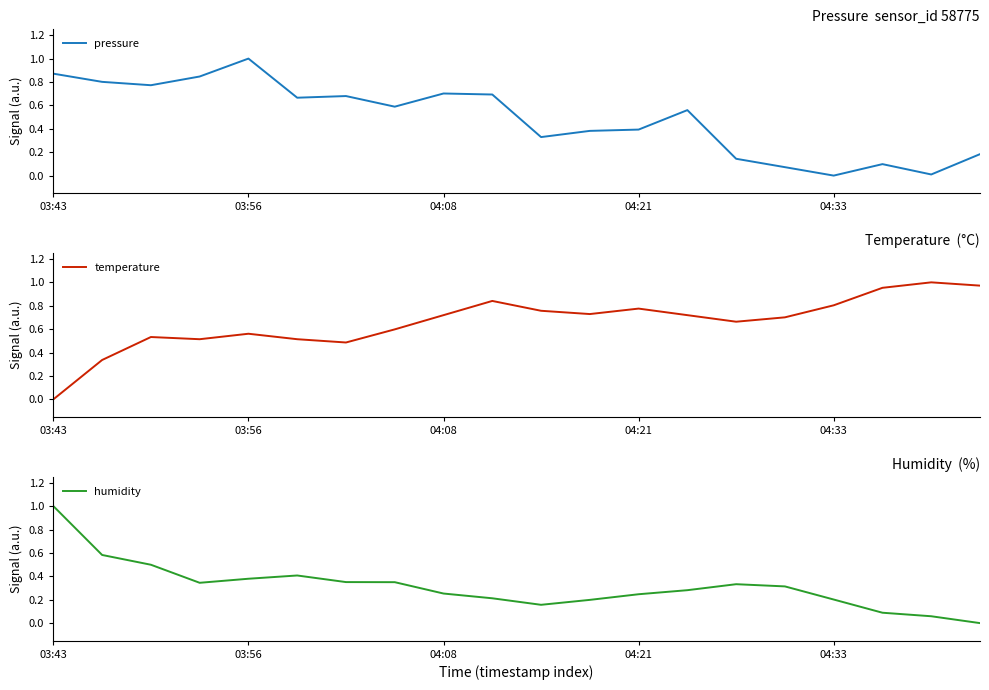

What is the difference between the maximum and minimum values in the pressure series?

1.0